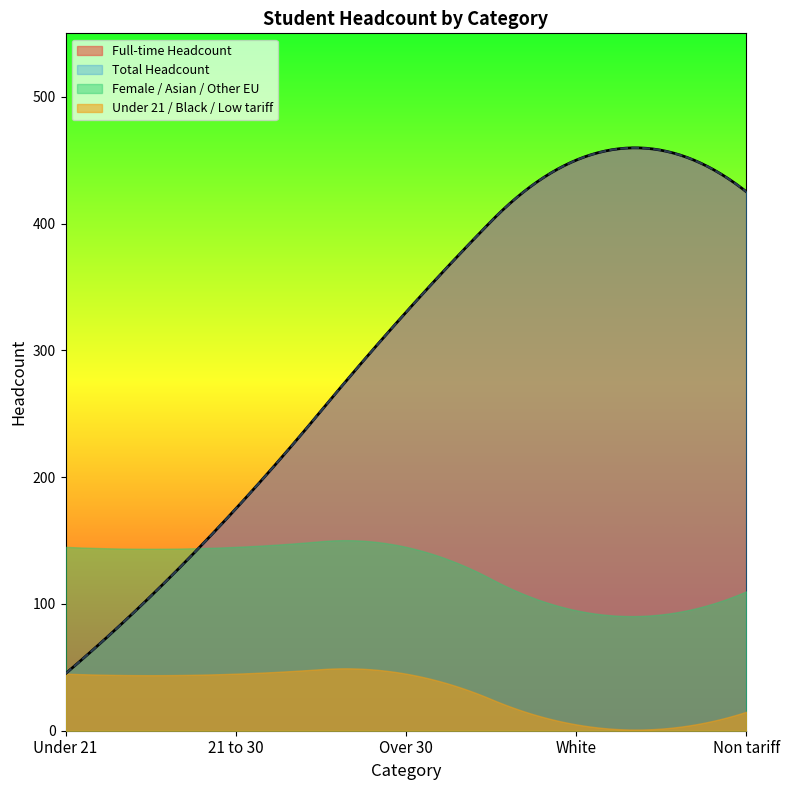

Does the chart display data point markers on the line(s)?

No